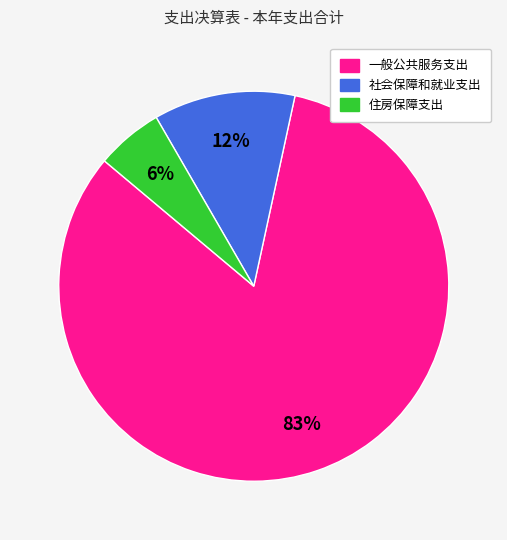

Count the number of slices in the pie.

3